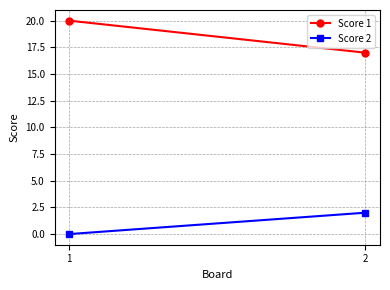

Count the Score 1 values in the range 17 to 20.

2